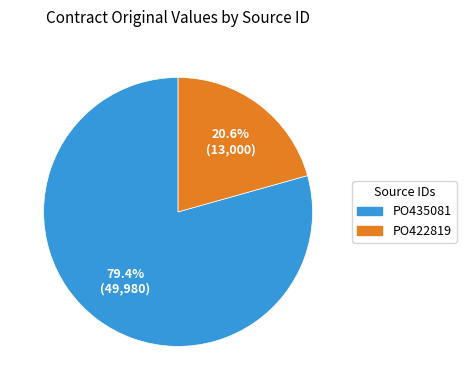

Which category has the biggest portion of the pie?

PO435081